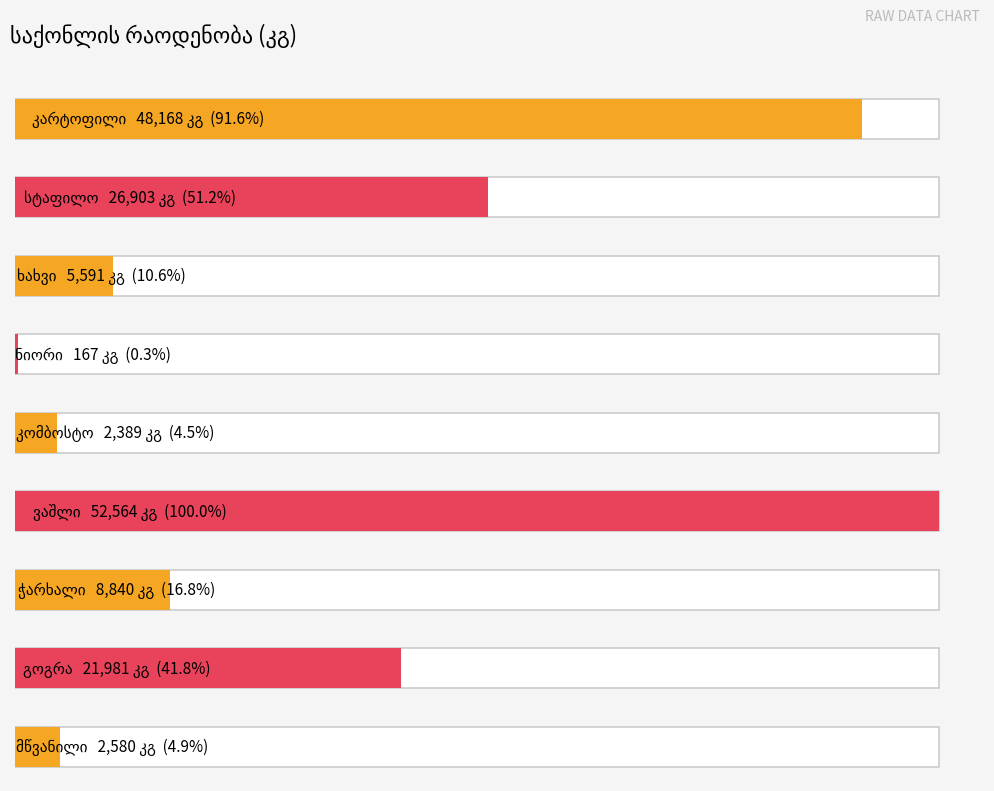

How many bars are there in total?

9